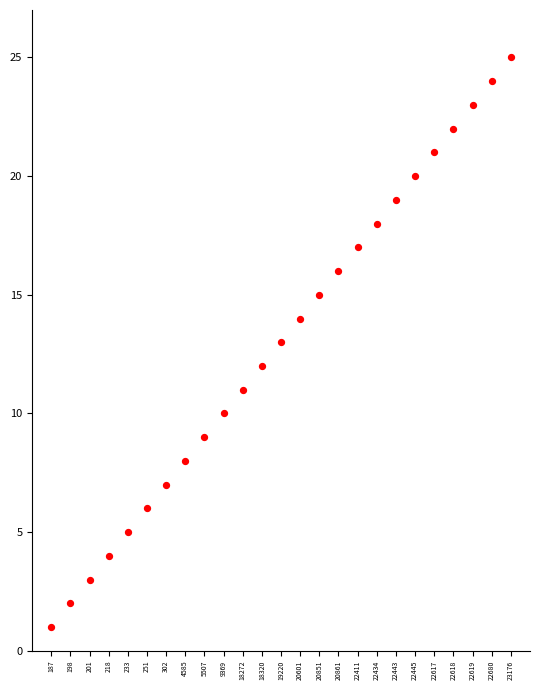

What is the range of Y values (max minus min)?

24